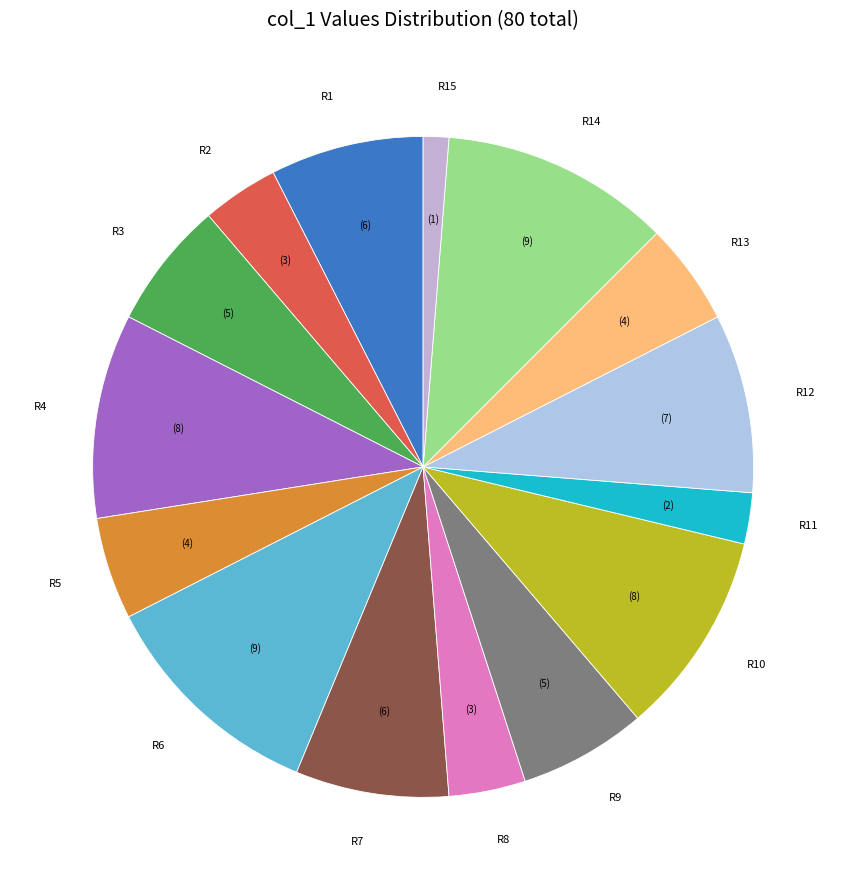

Approximately how many times larger is the value at R15 compared to R2?

0.3